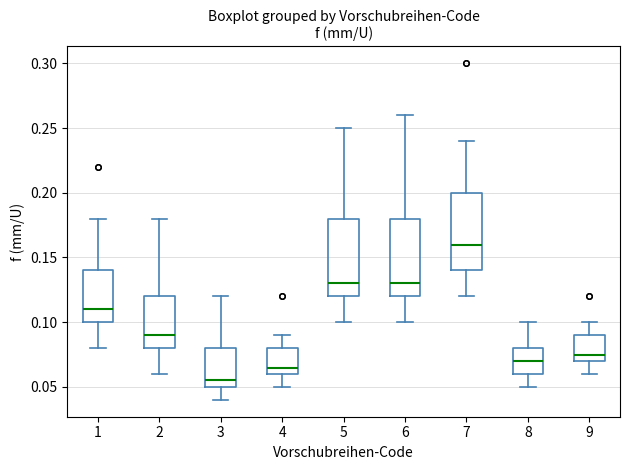

Reading left to right, read every box against the y-axis: the position of its median line, the range the box covers, and the ends of its whiskers. The values are not printed on the chart, so give them approximately, as read against the axis.

1: median 0.110, box 0.100 to 0.140, whiskers 0.080 to 0.180
2: median 0.090, box 0.080 to 0.120, whiskers 0.060 to 0.180
3: median 0.055, box 0.050 to 0.080, whiskers 0.040 to 0.120
4: median 0.065, box 0.060 to 0.080, whiskers 0.050 to 0.090
5: median 0.130, box 0.120 to 0.180, whiskers 0.100 to 0.250
6: median 0.130, box 0.120 to 0.180, whiskers 0.100 to 0.260
7: median 0.160, box 0.140 to 0.200, whiskers 0.120 to 0.240
8: median 0.070, box 0.060 to 0.080, whiskers 0.050 to 0.100
9: median 0.075, box 0.070 to 0.090, whiskers 0.060 to 0.100